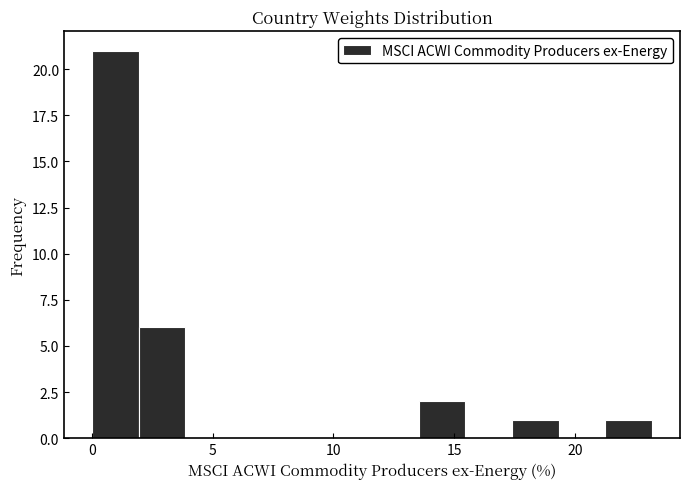

Read against the x-axis, roughly where is the centre of the tallest bar?

1.0